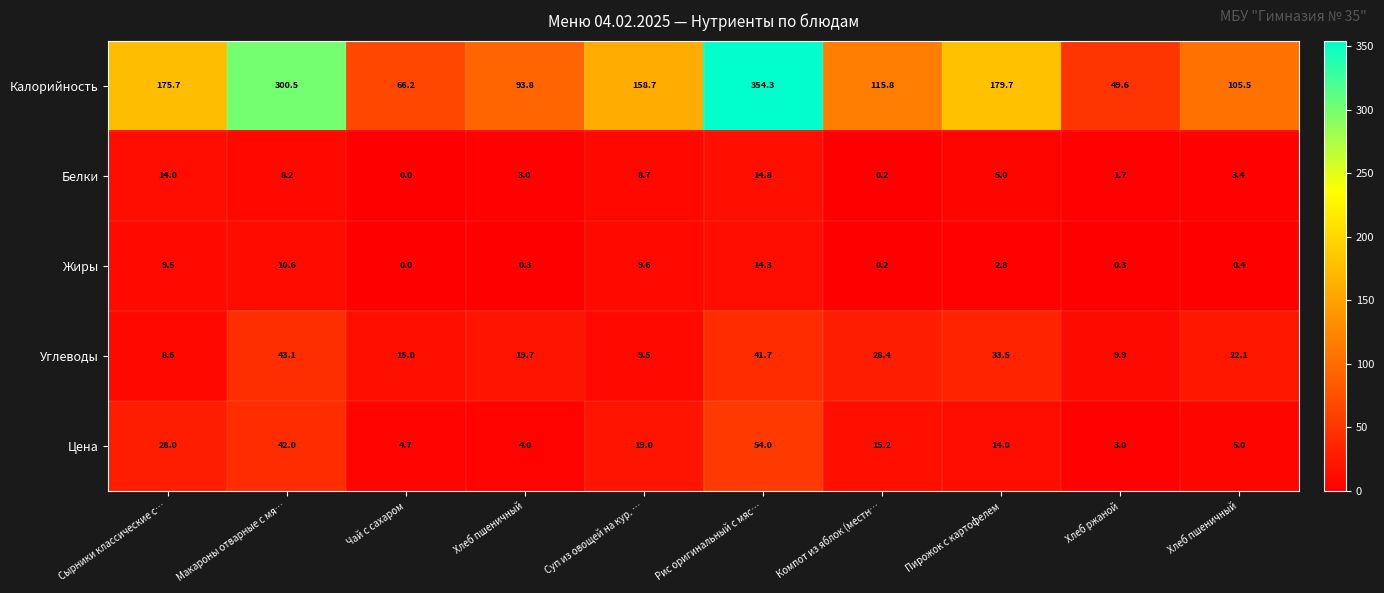

How many values in the Жиры series are below 2?

5